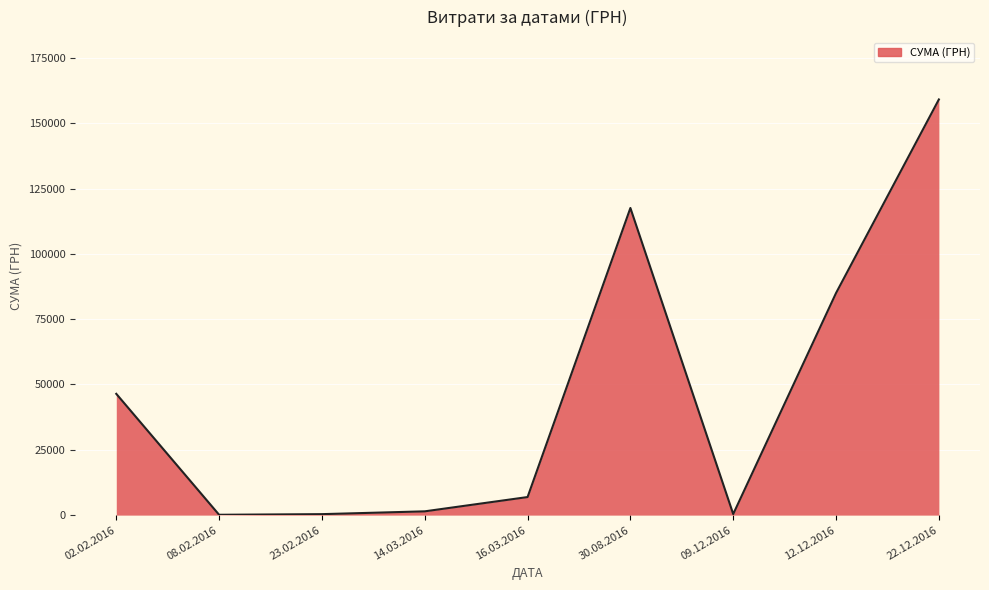

What is the difference between the values at 02.02.2016 and 12.12.2016?

38581.9